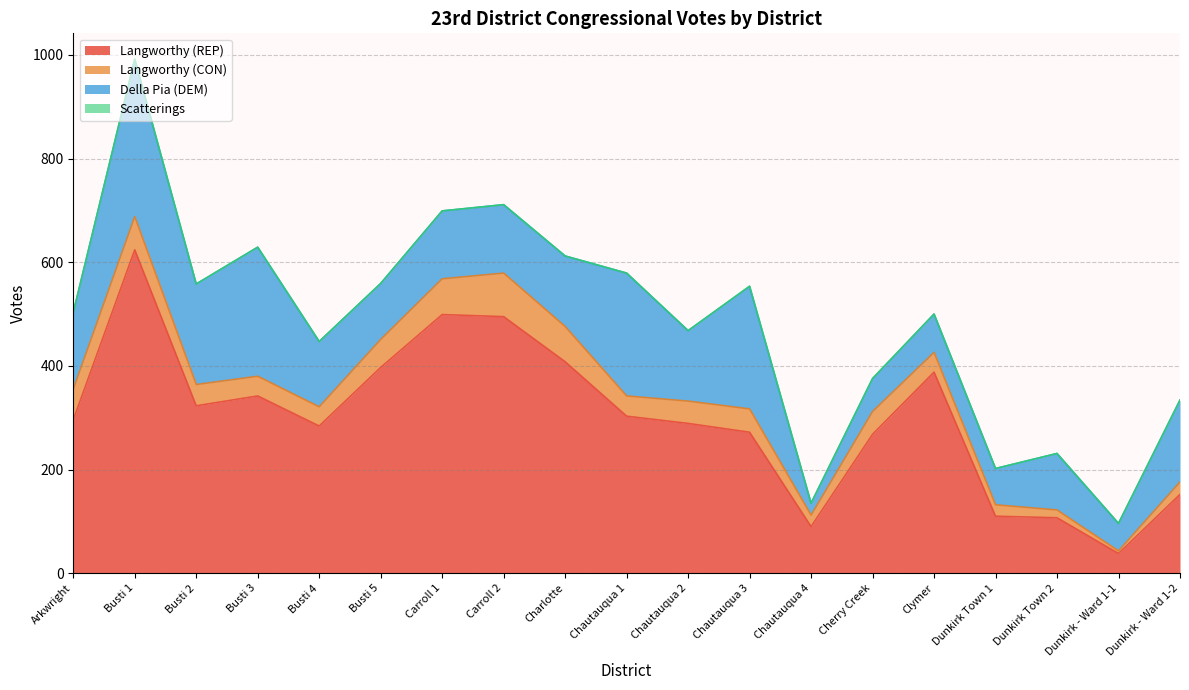

At which label does Langworthy (REP) reach its minimum?

Dunkirk - Ward 1-1